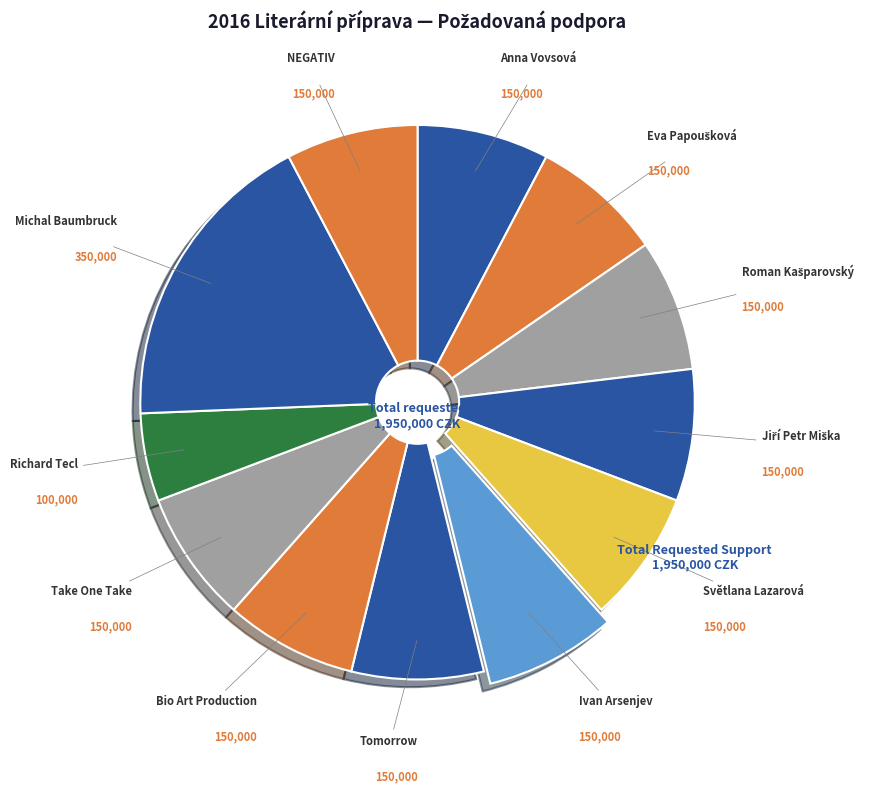

Count the number of slices in the pie.

12